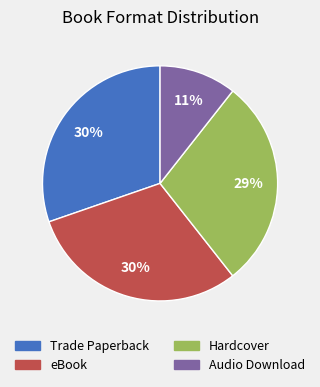

What is the smallest slice in the pie chart?

Audio Download